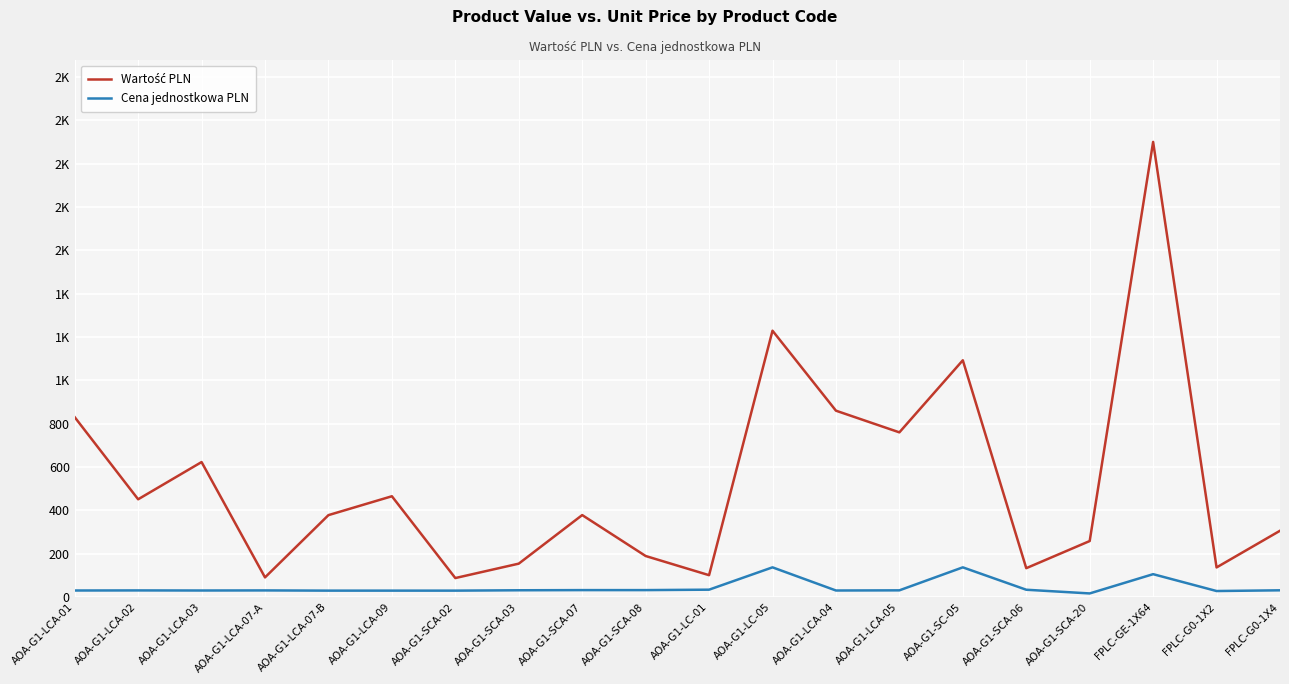

Which series has the widest spread of values?

Wartość PLN